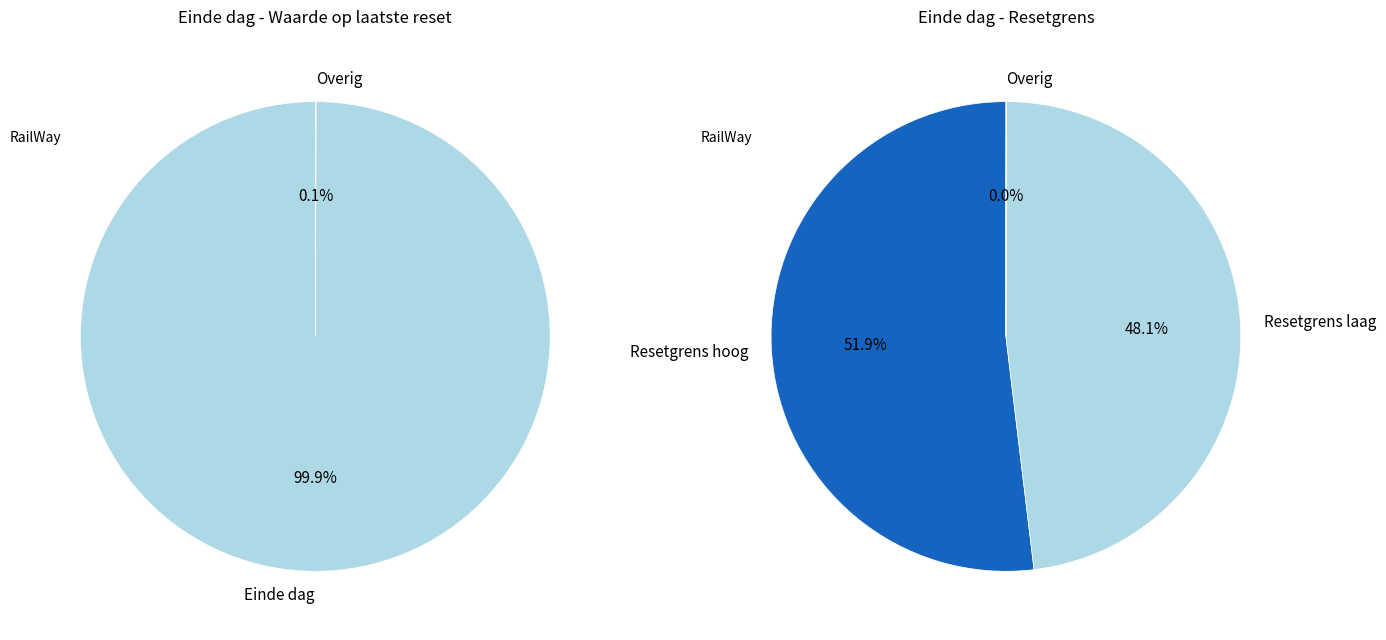

The 2024-12-10 slice represents 19% of the pie. True or false?

False